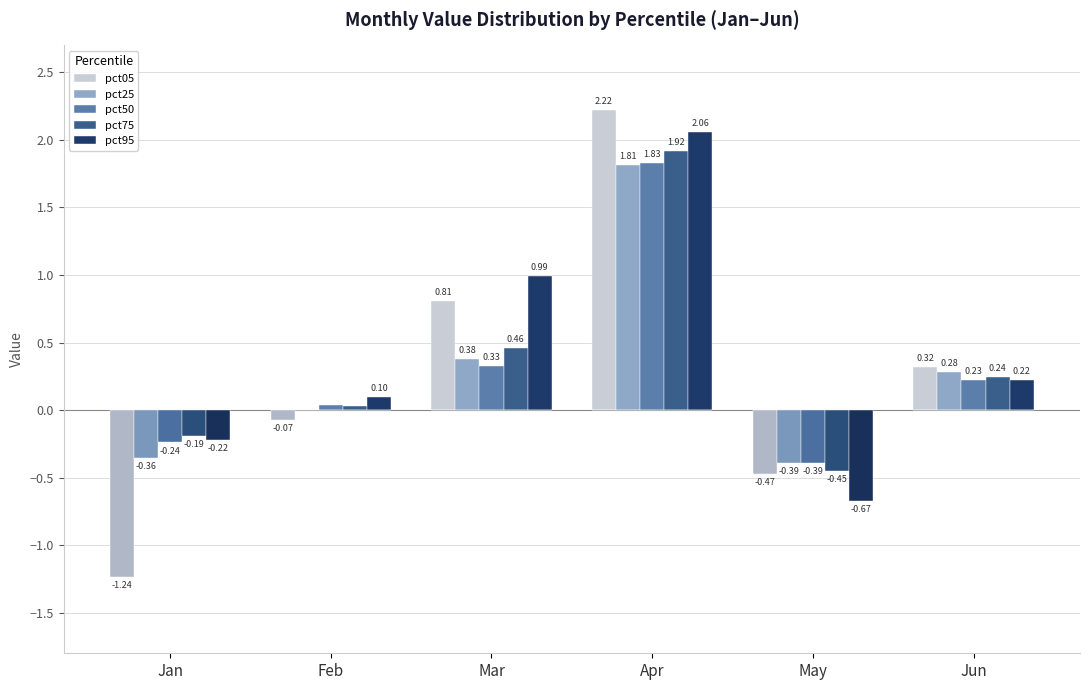

What is the sum of the pct95 values at Mar and Jan?

1.0